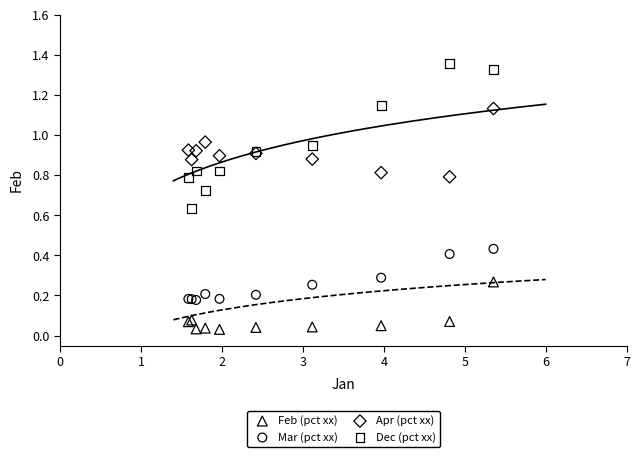

Which series reaches the minimum Y coordinate?

Feb (pct xx)